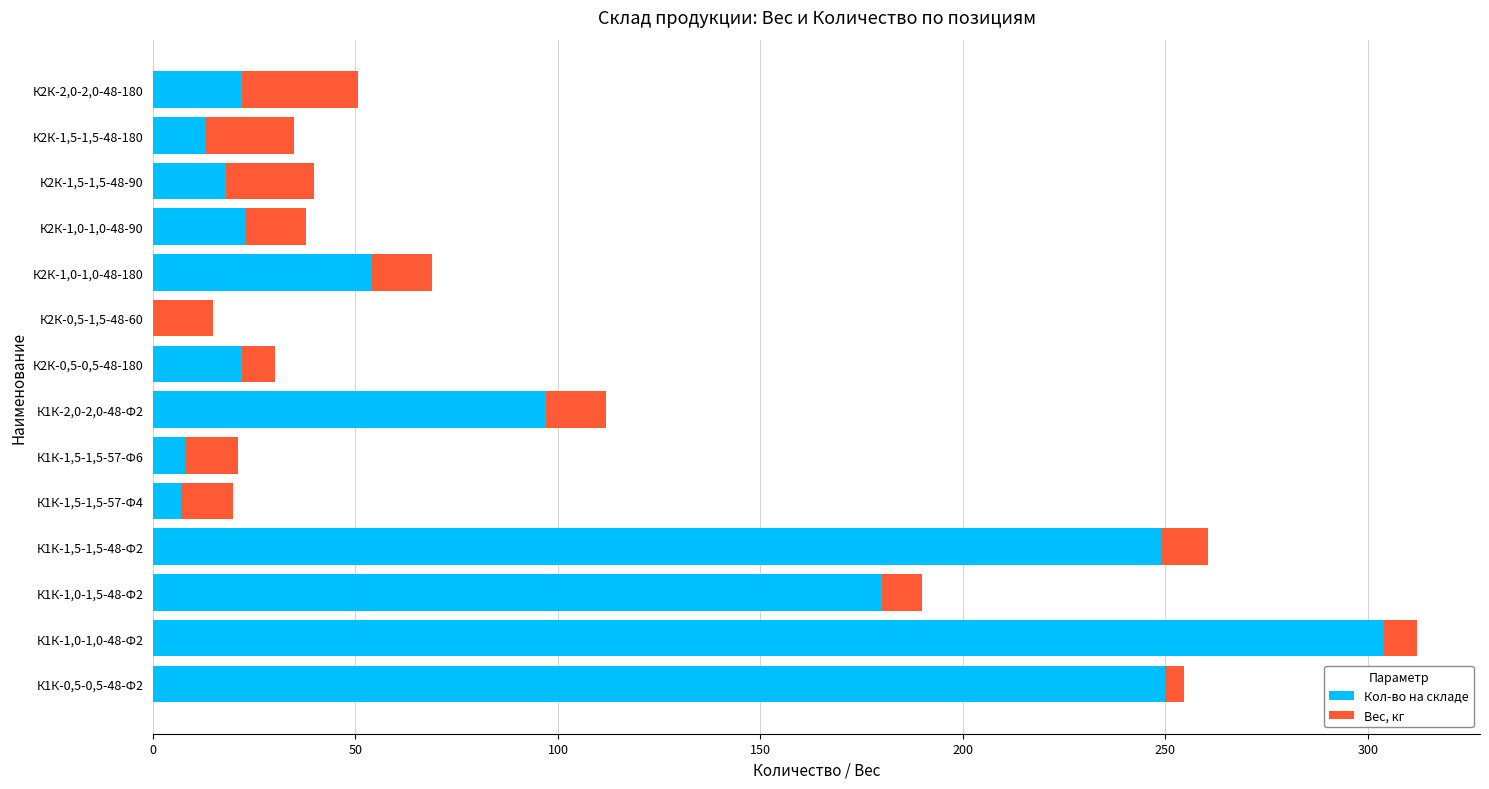

What is the sum of all Кол-во на складе values?

1247.0